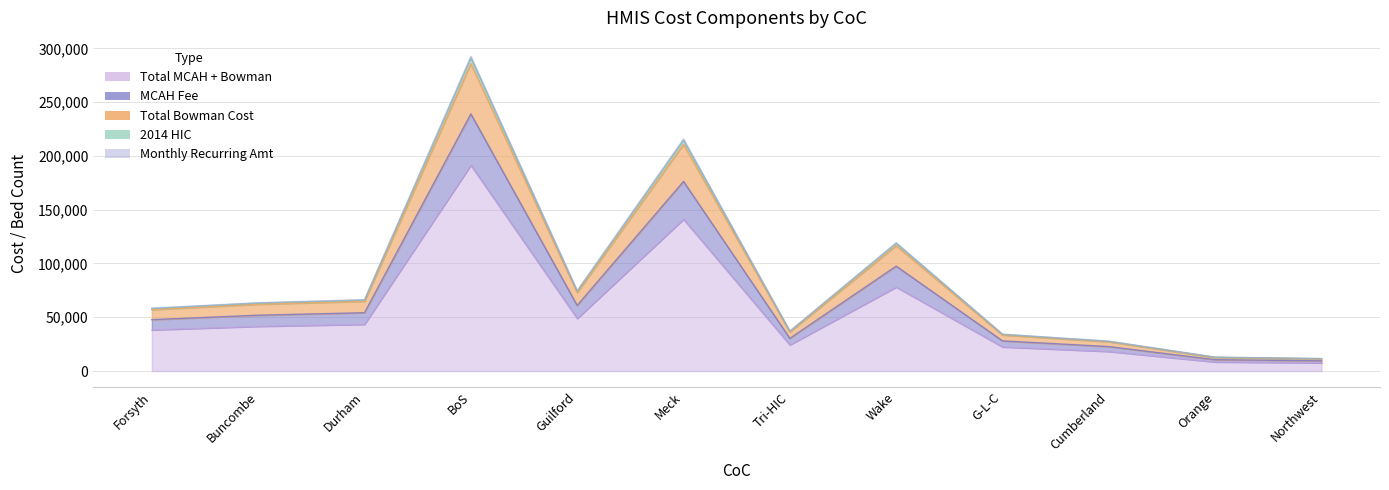

True or false: Total Bowman Cost and Total MCAH + Bowman intersect in this chart.

False